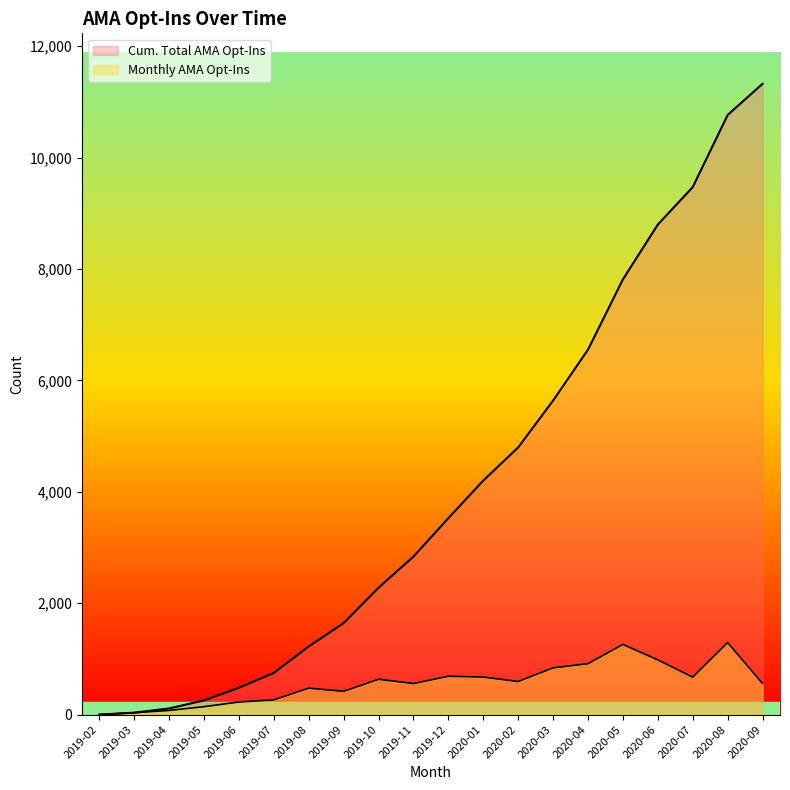

How many lines are shown in the chart?

2